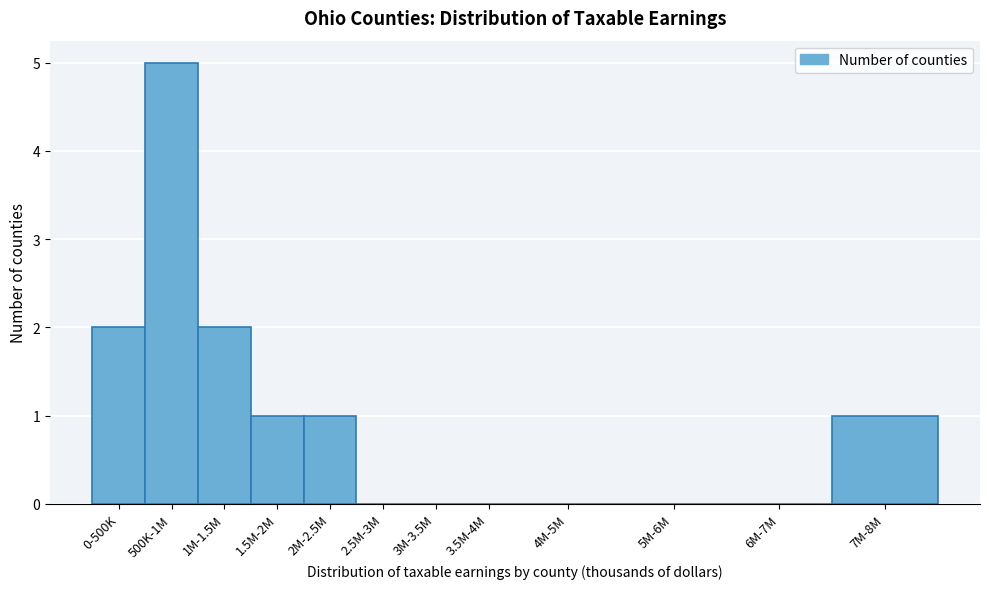

Reading right to left, what are all the values shown in this chart?

7M-8M=1	6M-7M=0	5M-6M=0	4M-5M=0	3.5M-4M=0	3M-3.5M=0	2.5M-3M=0	2M-2.5M=1	1.5M-2M=1	1M-1.5M=2	500K-1M=5	0-500K=2